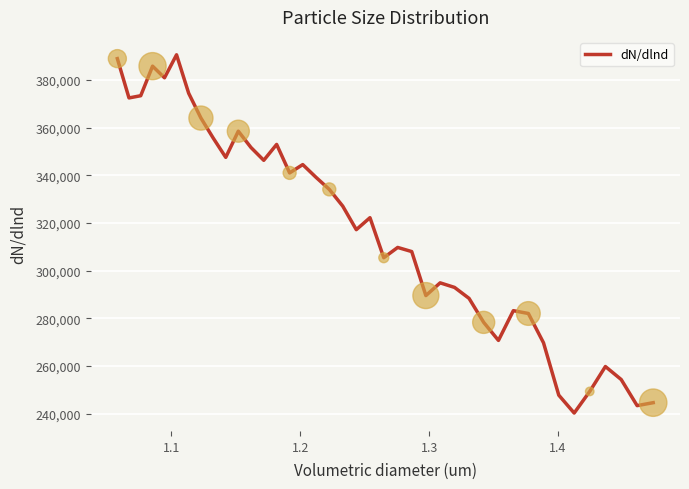

What is the greatest value displayed?

390522.2